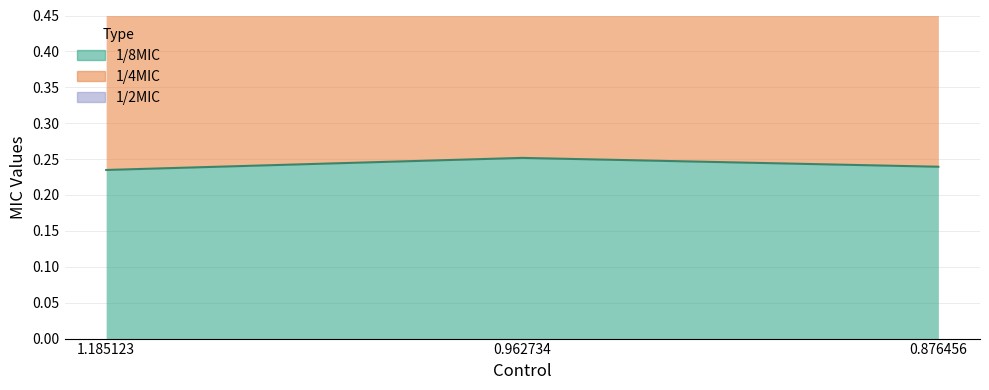

What is the maximum value for 1/8MIC?

0.3